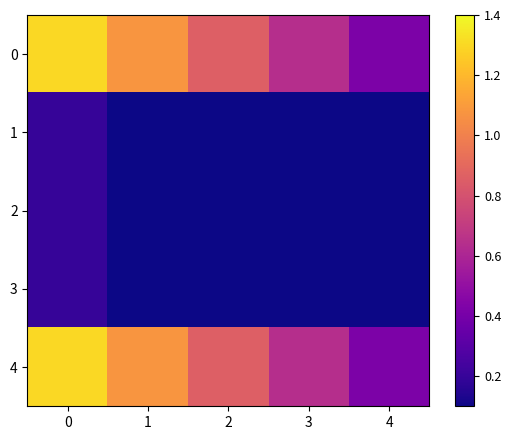

At which category does the chart reach its minimum across all series?

1